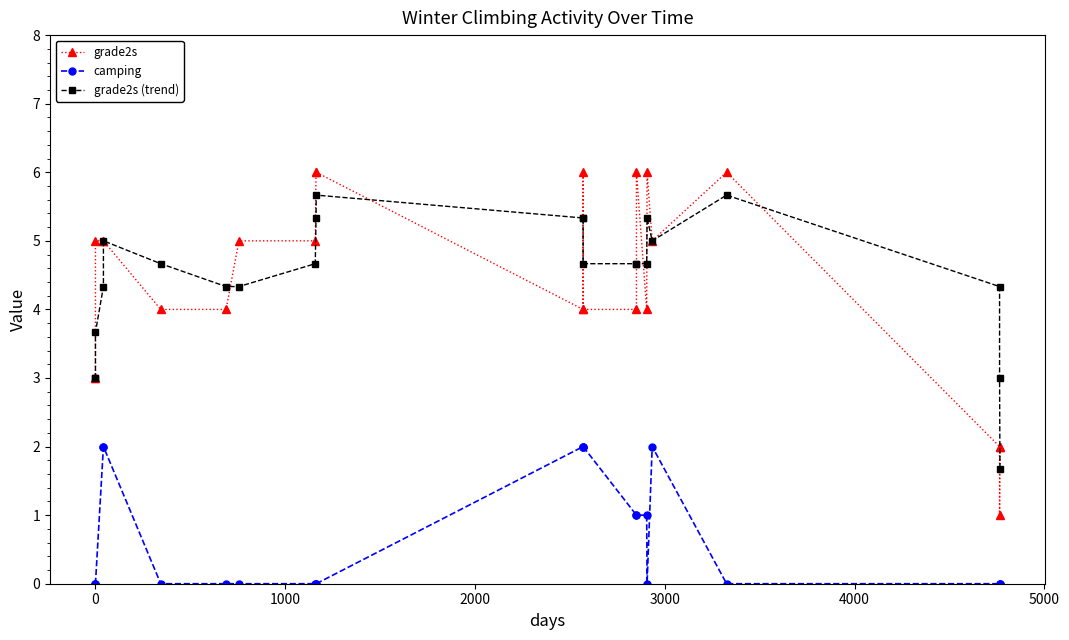

At how many categories does at least one series exceed 1?

23